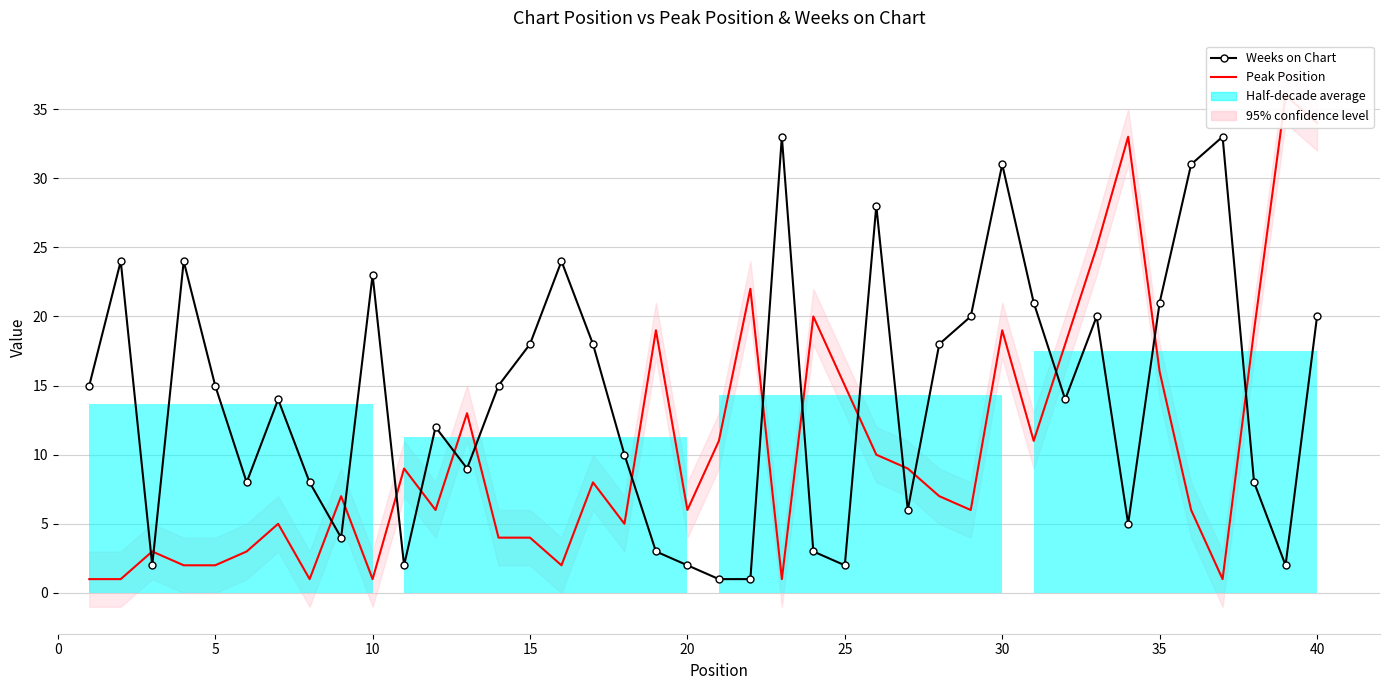

How many intersections are there between Peak Position and Weeks on Chart?

17